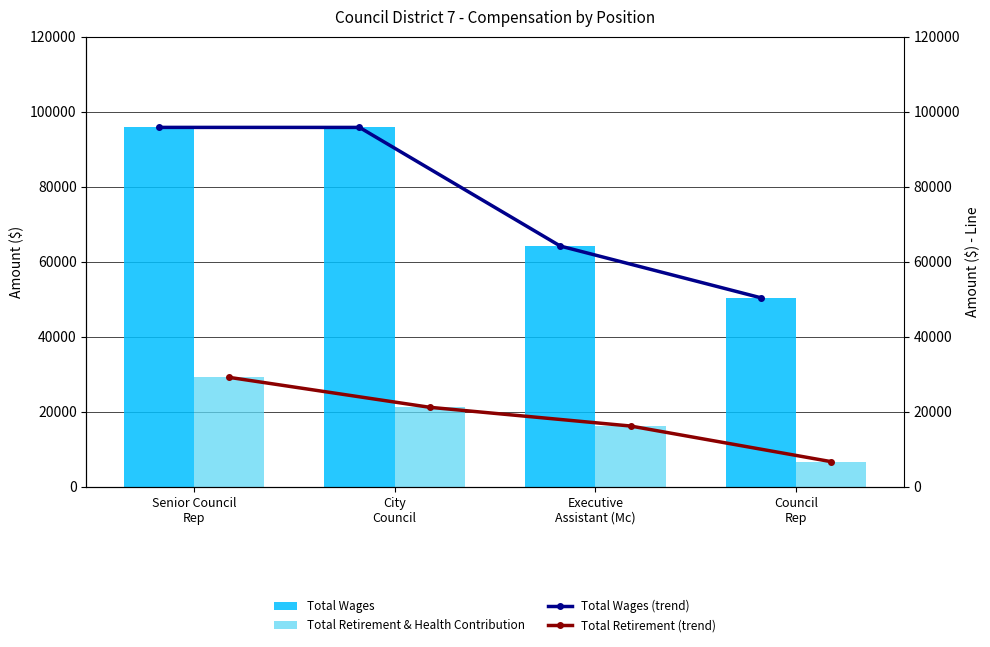

What is the value of the Total Retirement & Health Contribution bar at the 1st from the left?

29211